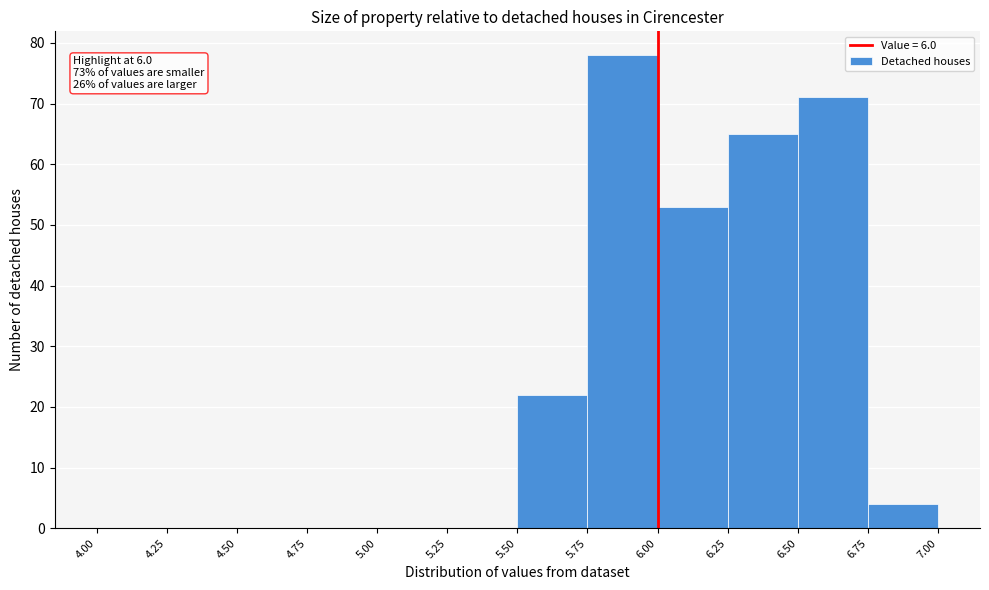

Over which range of the x-axis is the bar tallest?

5.75 to 6.00